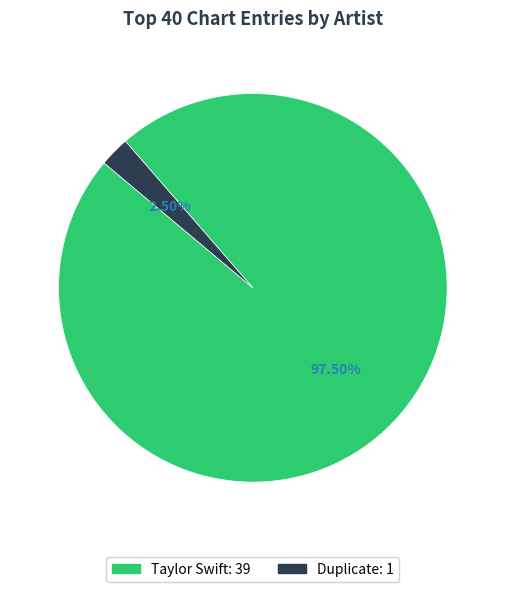

Which slice is the smallest?

Duplicate